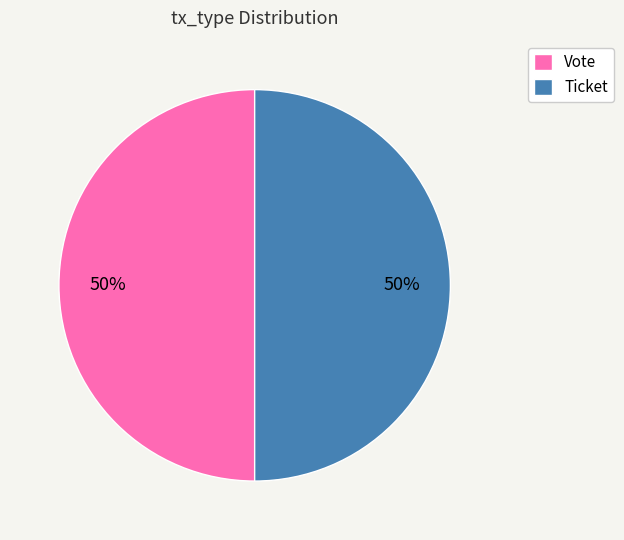

Count the number of slices in the pie.

2